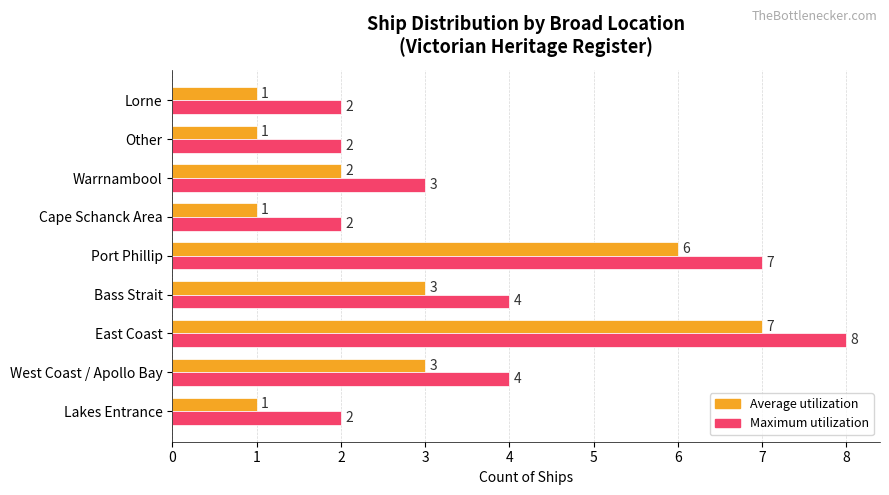

What is the total value across all series at Port Phillip?

13